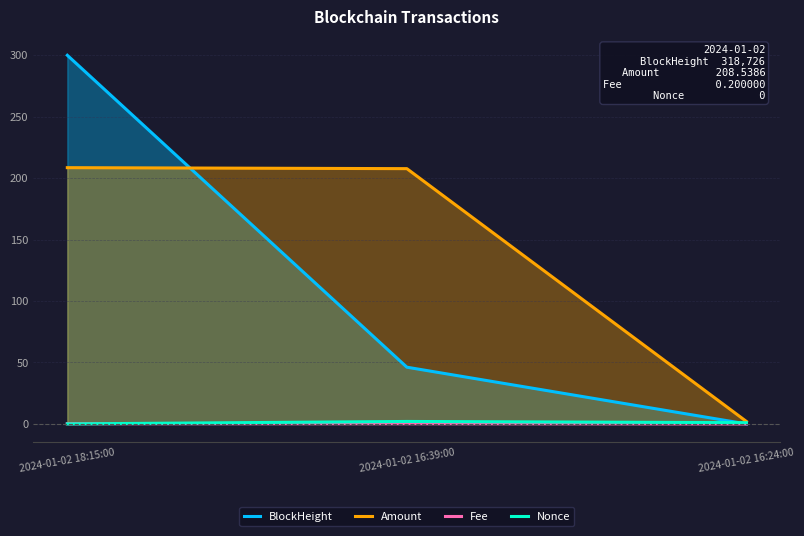

What is the average value of the BlockHeight series?

115.4